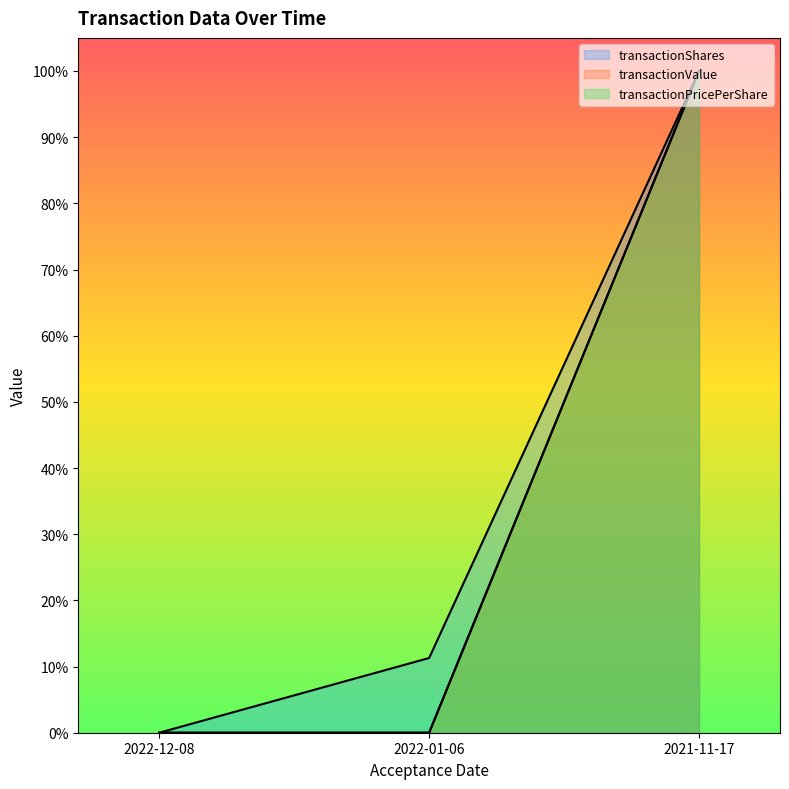

What is the difference between the maximum and second lowest values in the transactionPricePerShare series?

1.0